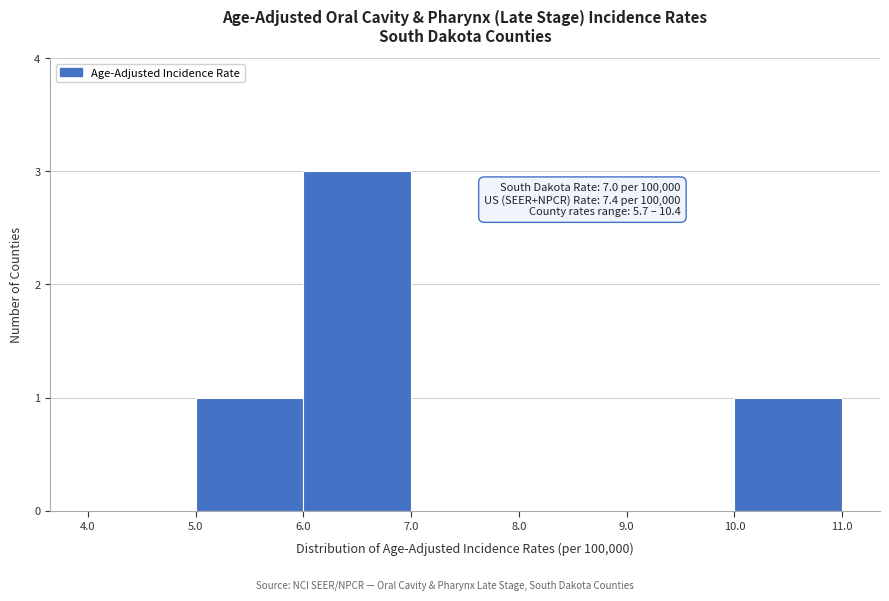

Which range on the x-axis has the tallest bar?

6.0 to 7.0